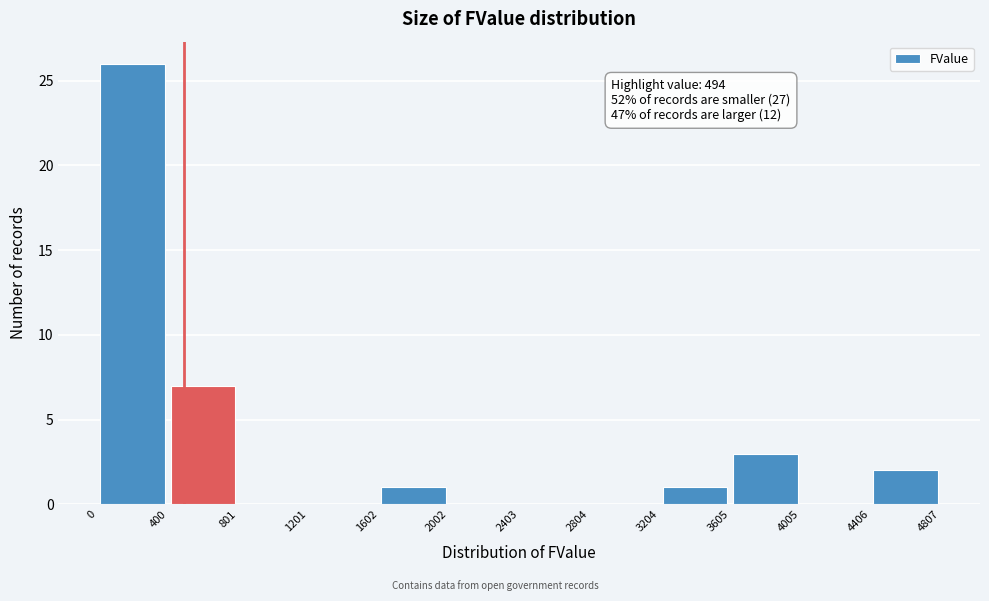

Which range on the x-axis has the tallest bar?

0 to 400